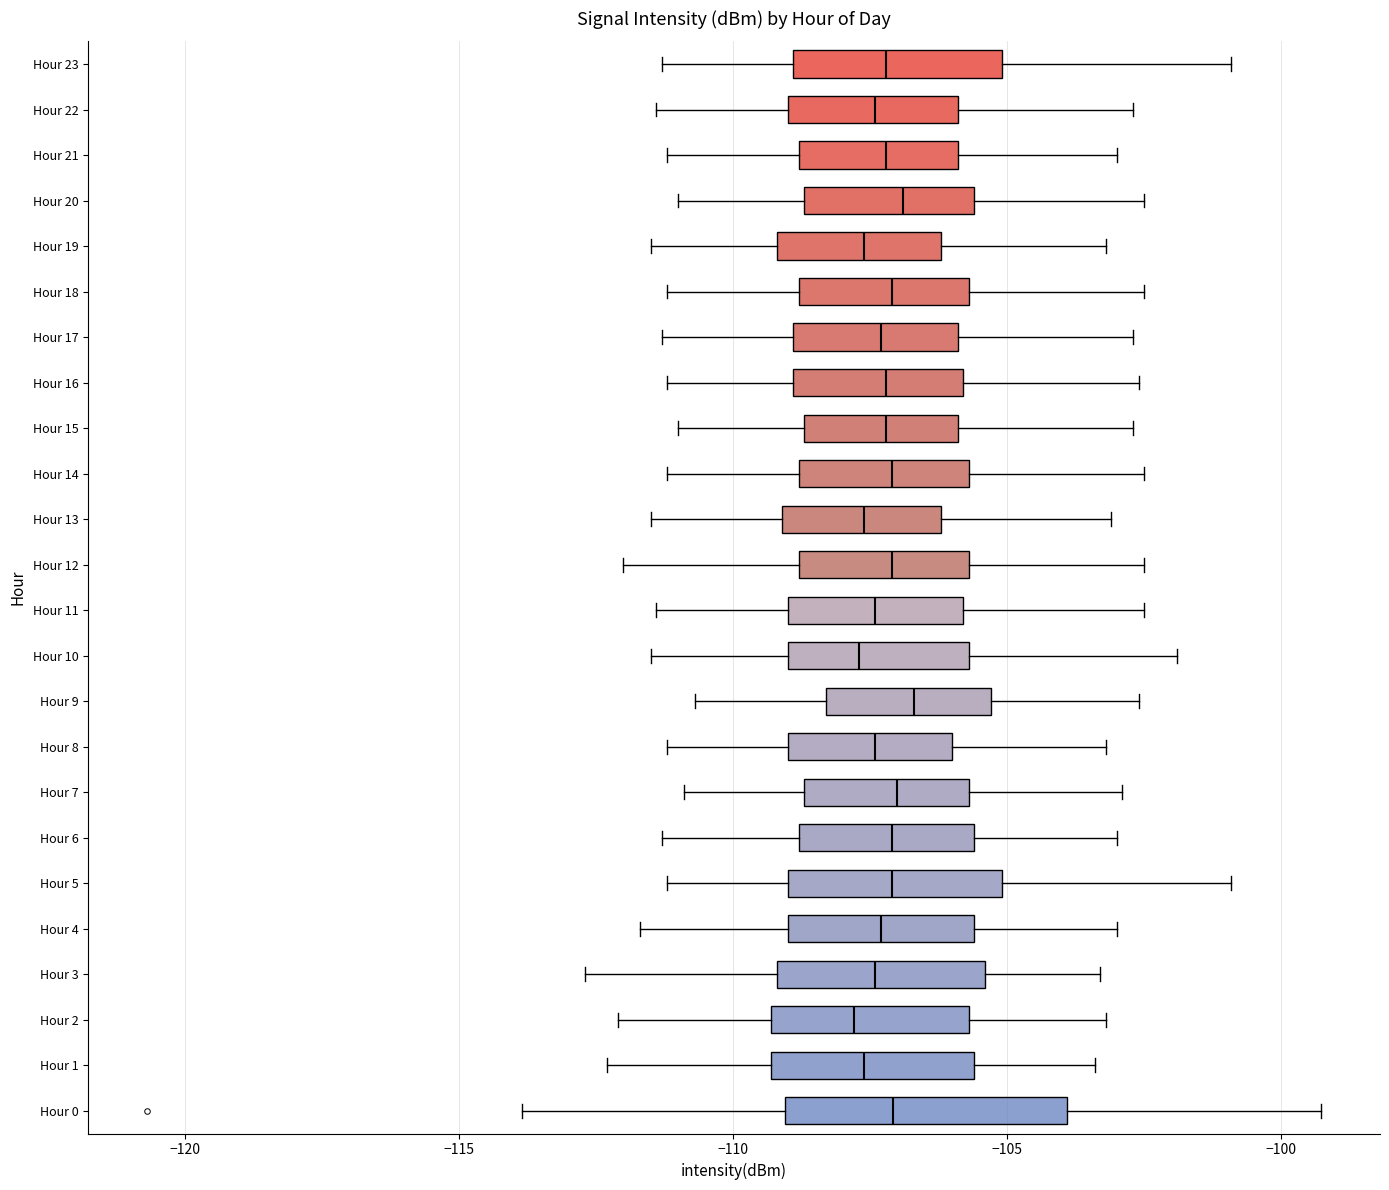

Comparing the boxes themselves (not the whiskers), which one is the widest?

Hour 0